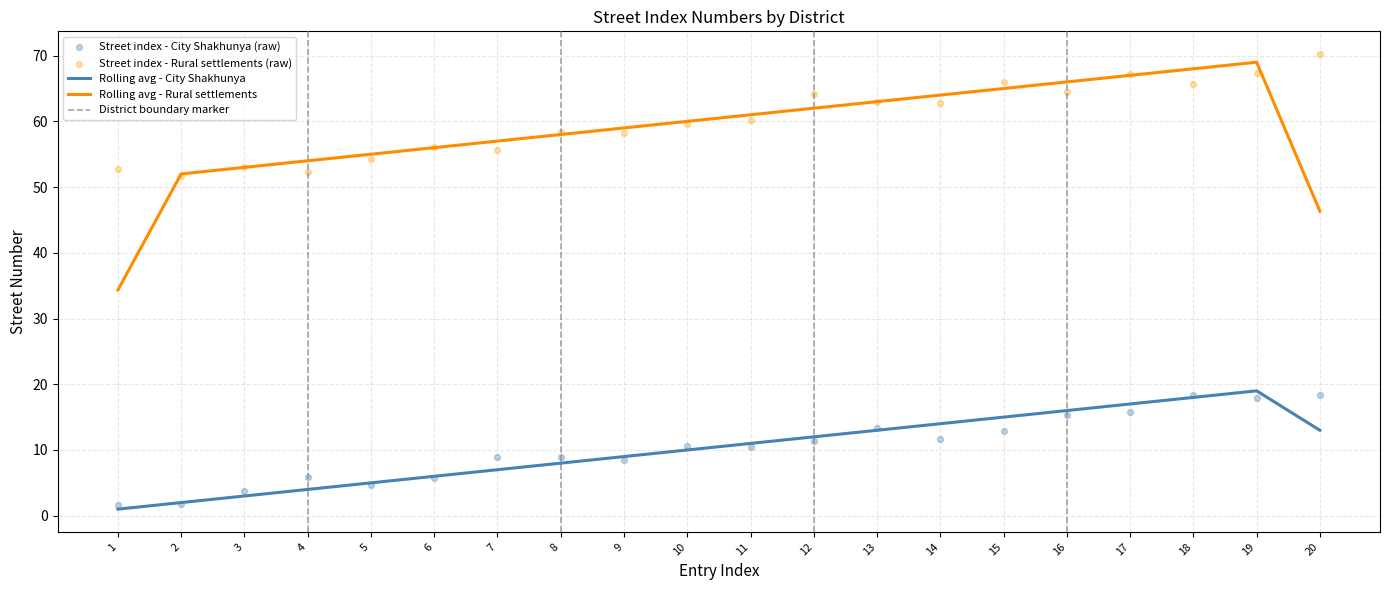

Which series has the largest total across all categories?

District 2 - Rural settlements